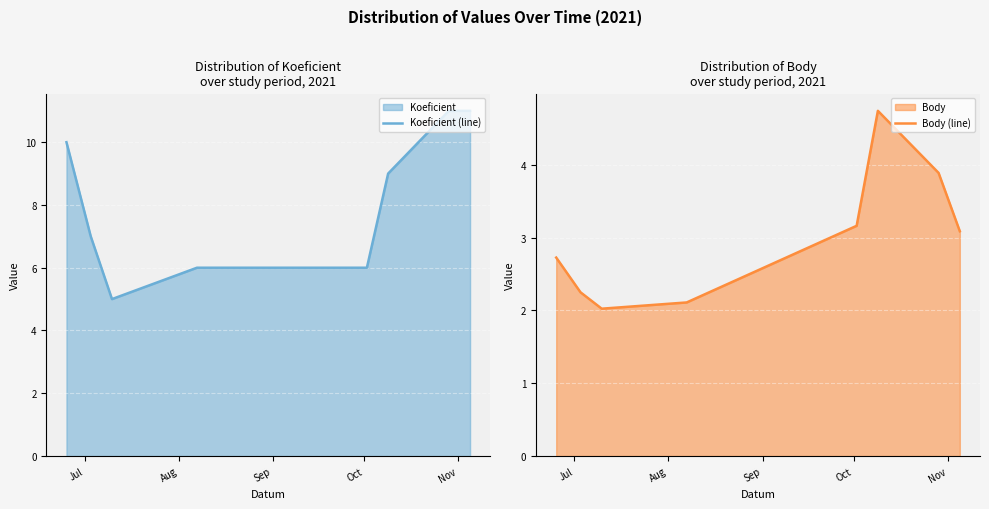

At which label does Koeficient (line) first exceed 9?

Jul